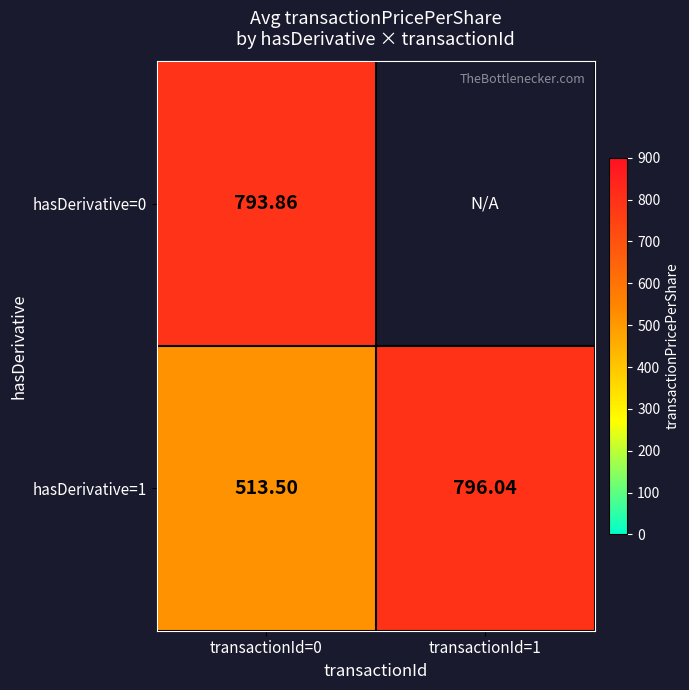

Which series has the largest total across all categories?

hasDerivative=1